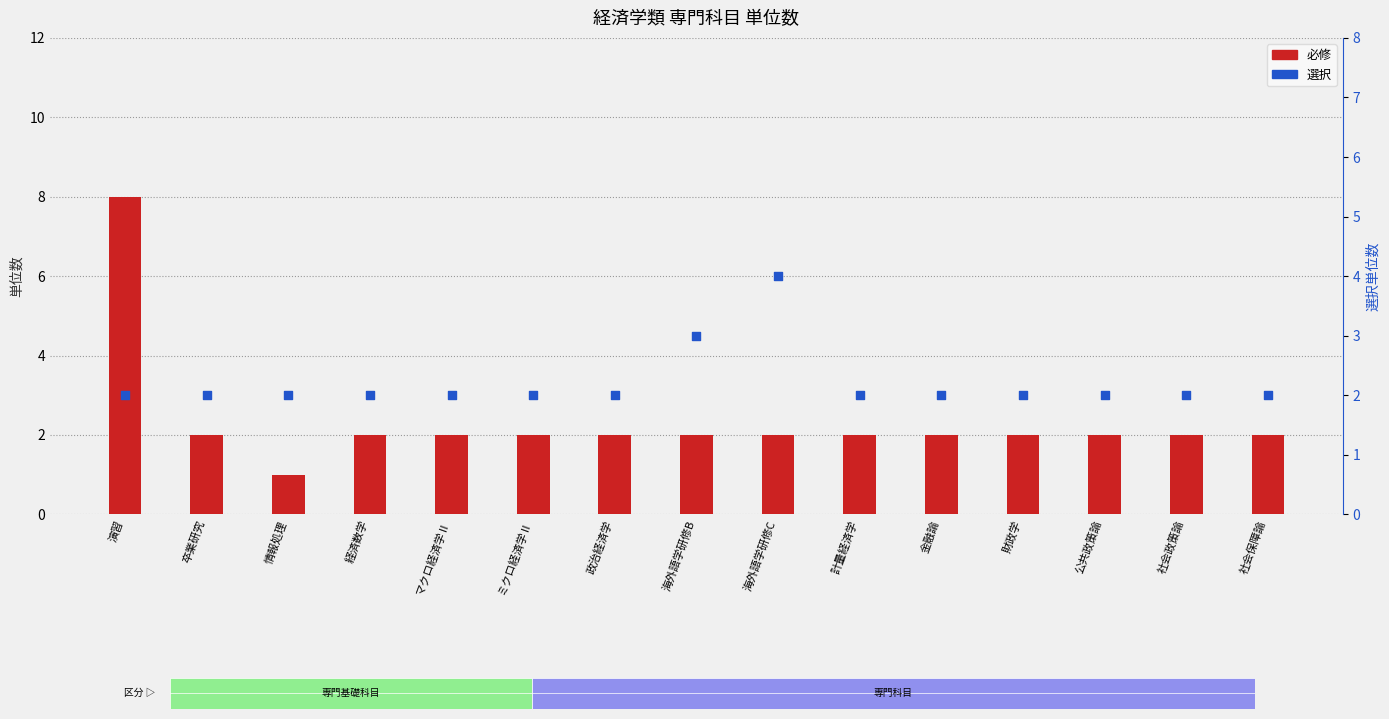

Which series reaches the maximum Y coordinate?

必修